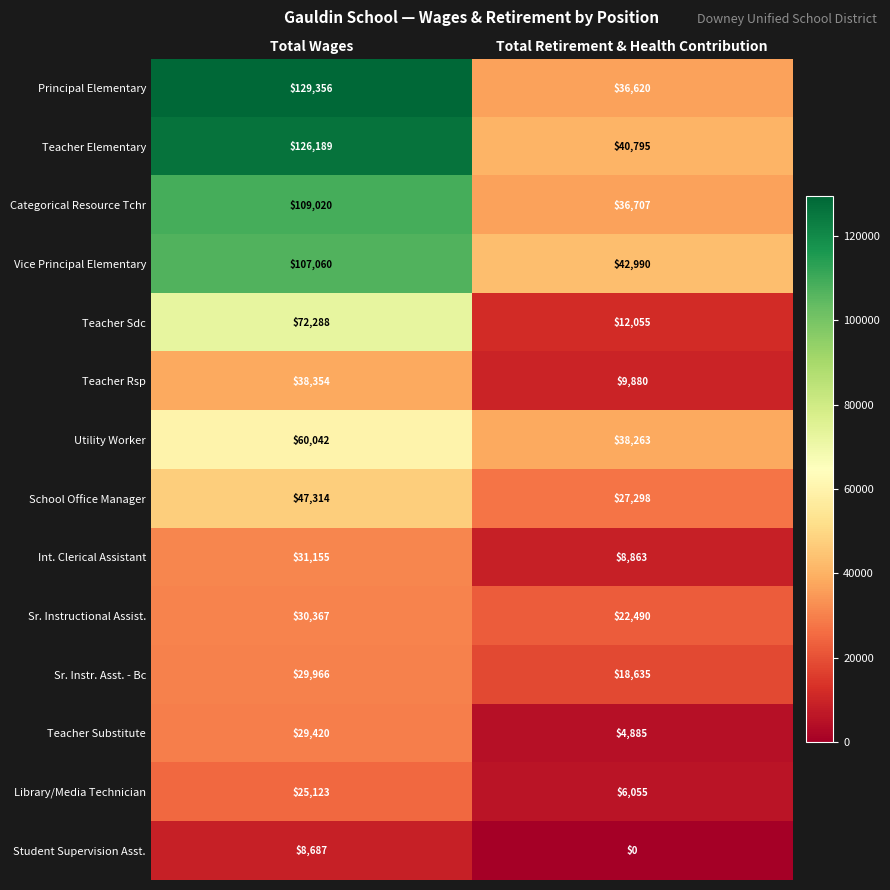

Reading right to left, transcribe all the data shown in this chart.

Principal Elementary: 36620	129356
Teacher Elementary: 40795	126189
Categorical Resource Tchr: 36707	109020
Vice Principal Elementary: 42990	107060
Teacher Sdc: 12055	72288
Teacher Rsp: 9880	38354
Utility Worker: 38263	60042
School Office Manager: 27298	47314
Int. Clerical Assistant: 8863	31155
Sr. Instructional Assist.: 22490	30367
Sr. Instr. Asst. - Bc: 18635	29966
Teacher Substitute: 4885	29420
Library/Media Technician: 6055	25123
Student Supervision Asst.: 0	8687